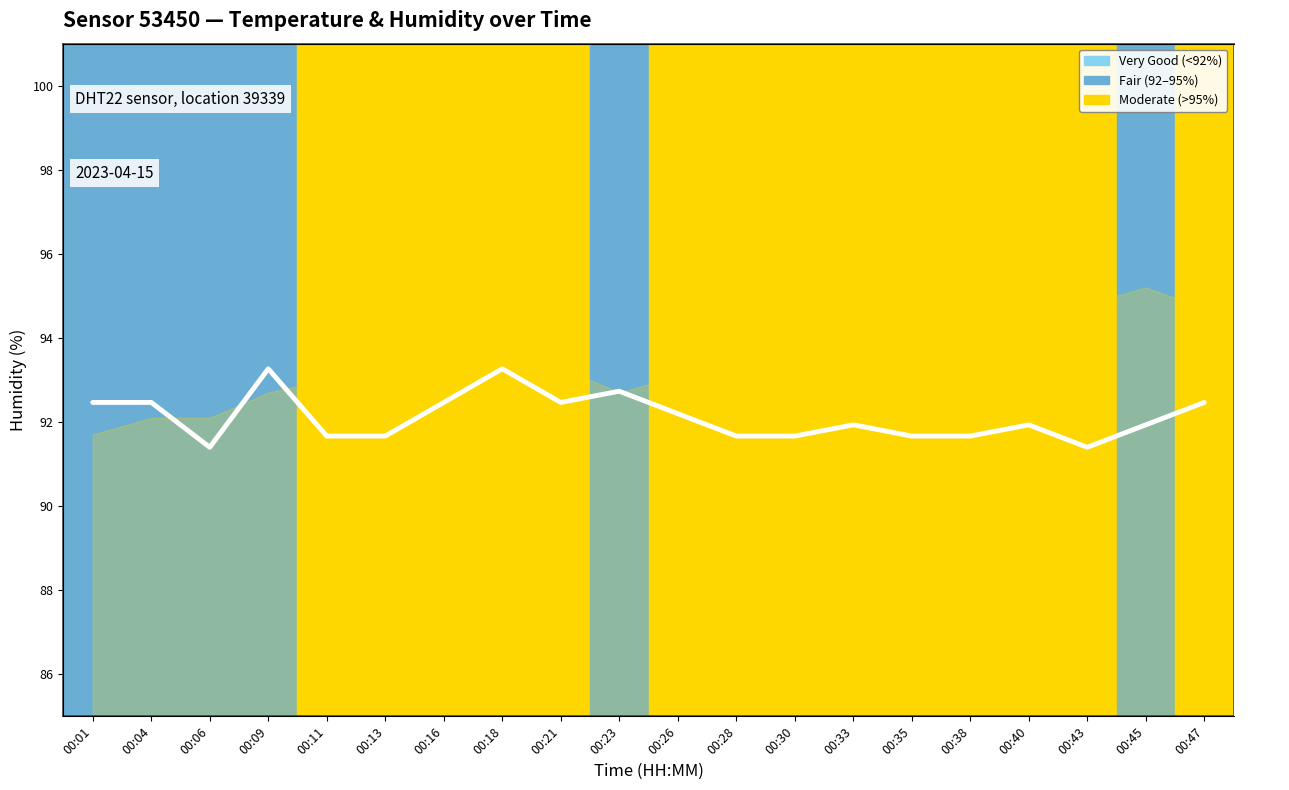

At which category does the chart reach its peak across all series?

00:09